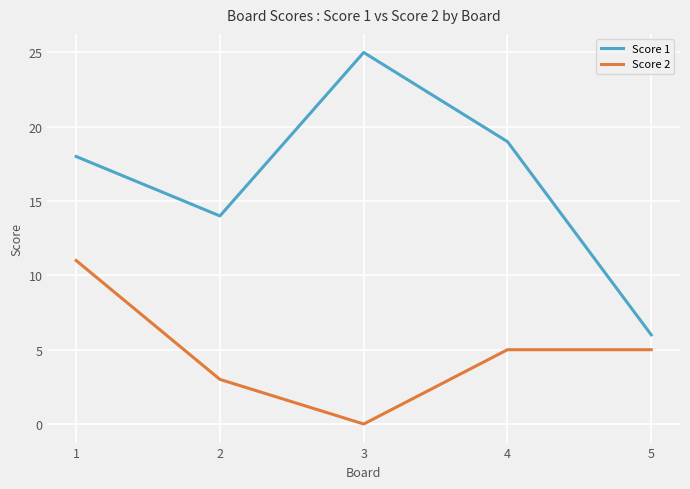

At 2, list the series in order from largest to smallest.

Score 1, Score 2